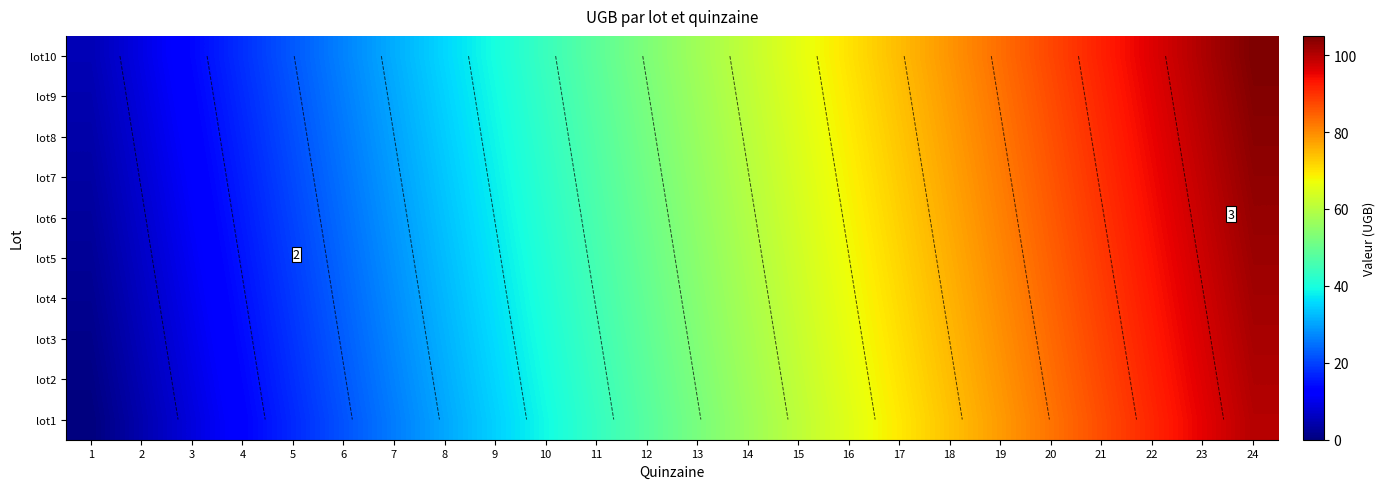

List the series in order of their peak value, lowest first.

lot1, lot2, lot3, lot4, lot5, lot6, lot7, lot8, lot9, lot10